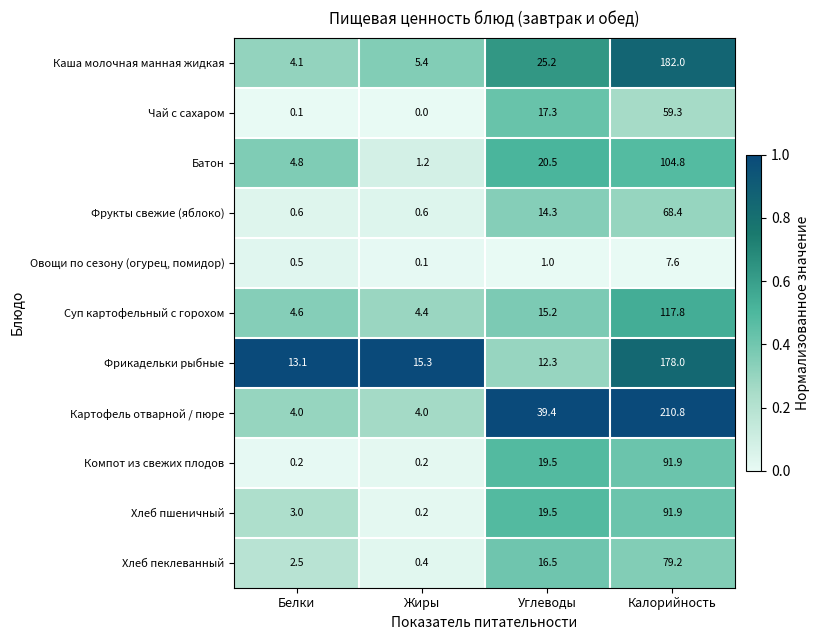

Is it true that Картофель отварной / пюре equals 210.8 at Калорийность?

True